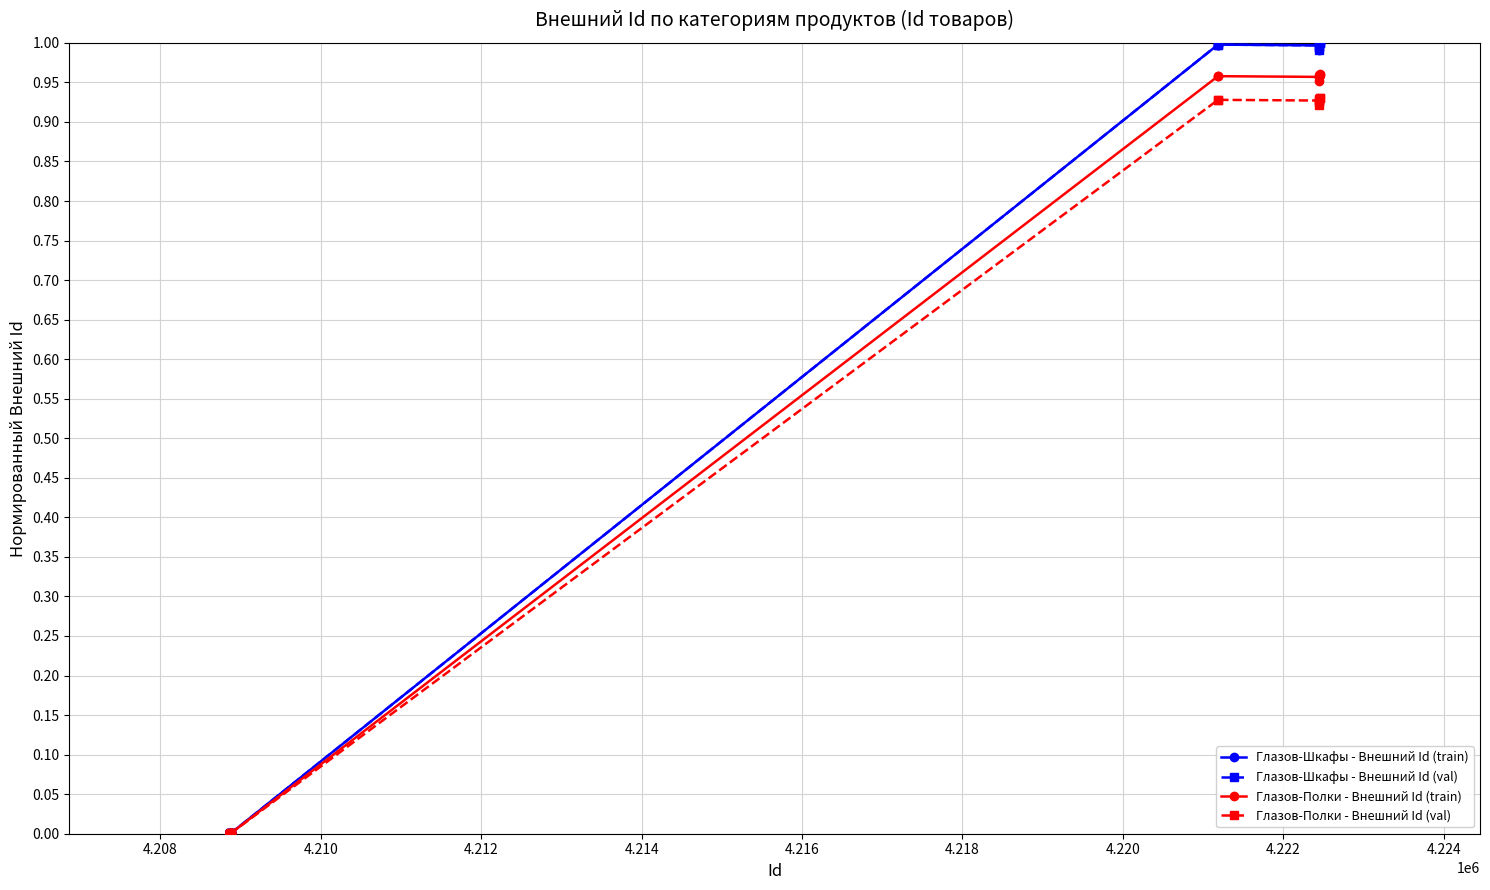

Does the chart display data point markers on the line(s)?

Yes